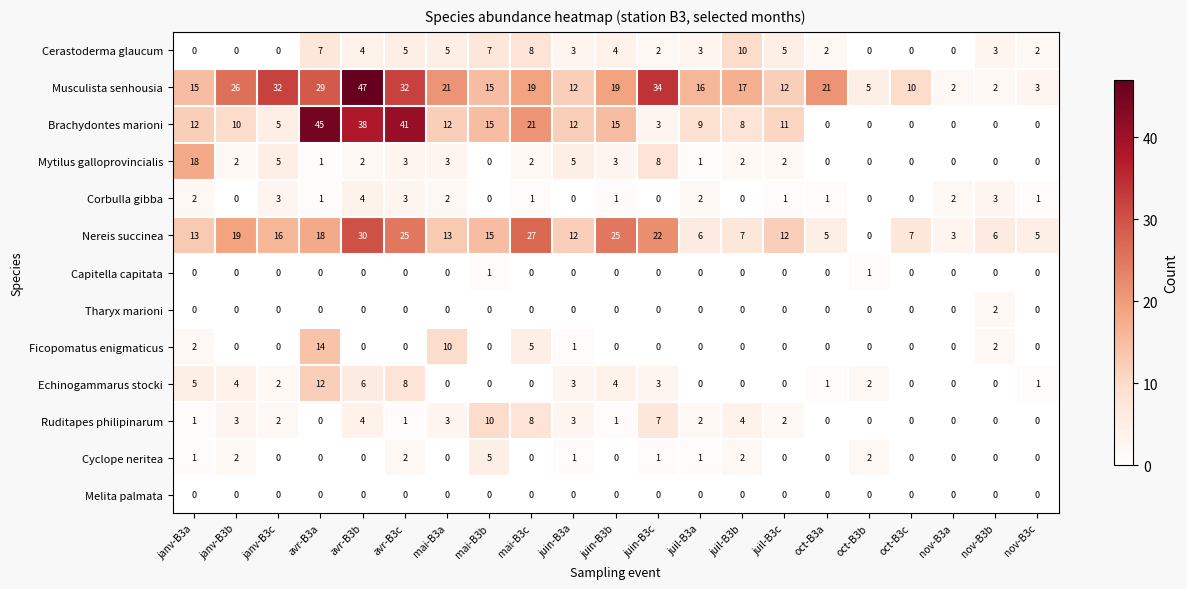

What is the sum of all Echinogammarus stocki values?

51